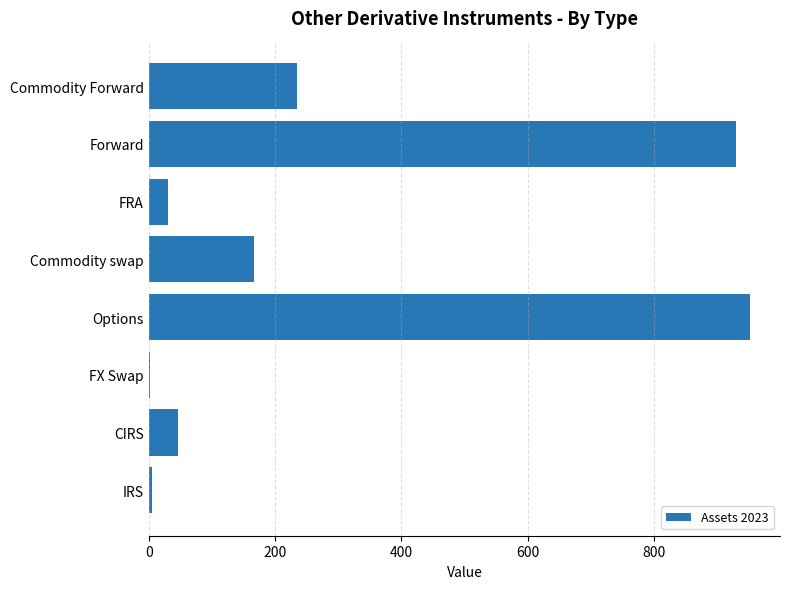

Between FX Swap and Commodity swap, which is larger?

Commodity swap